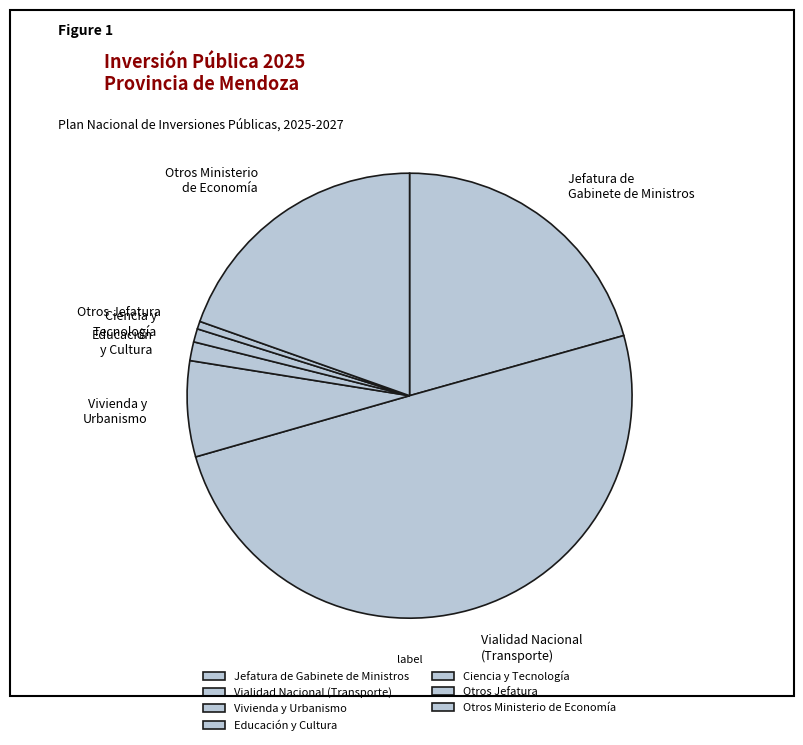

Does Otros Jefatura represent more than half of the total?

No